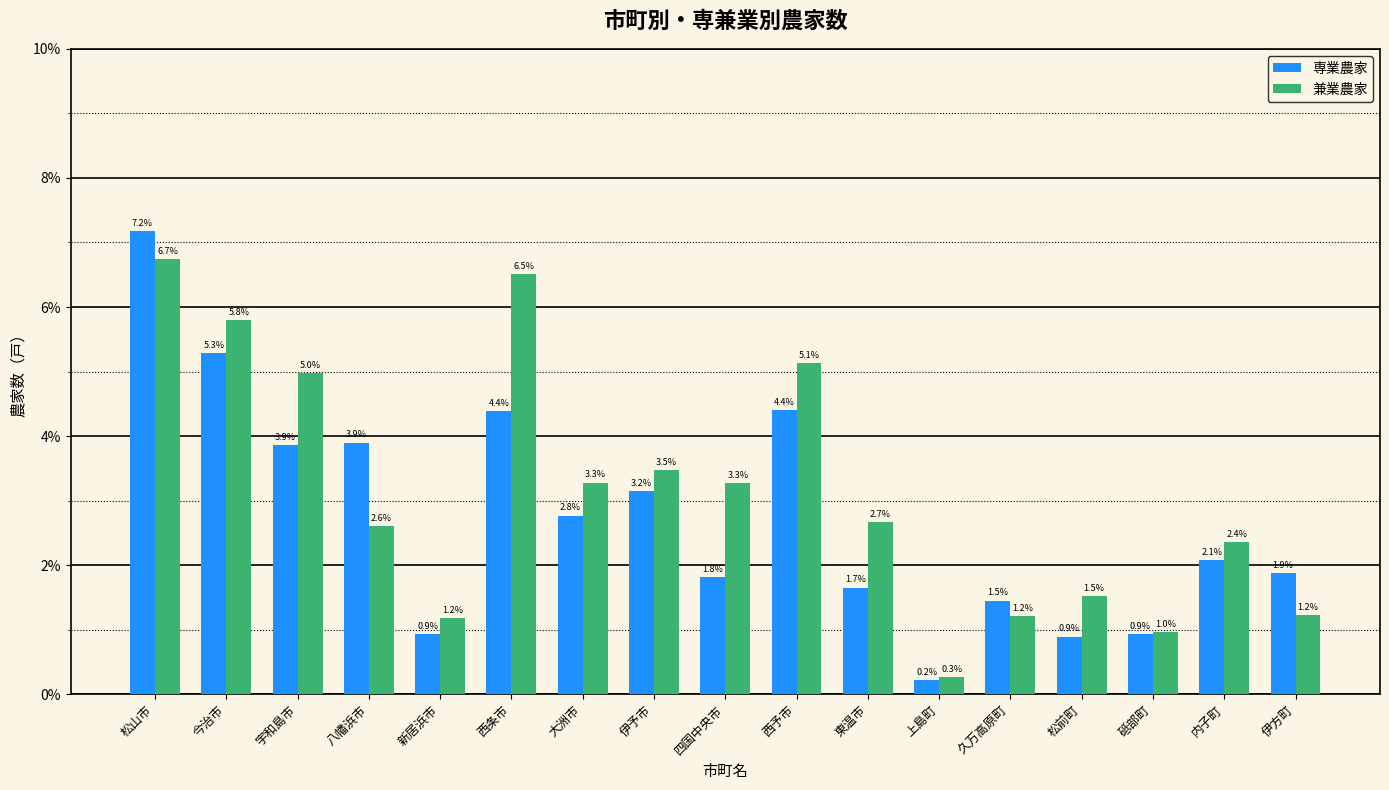

Reading right to left, extract all data points from this chart.

専業農家: 伊方町=1.9	内子町=2.1	砥部町=0.9	松前町=0.9	久万高原町=1.5	上島町=0.2	東温市=1.7	西予市=4.4	四国中央市=1.8	伊予市=3.2	大洲市=2.8	西条市=4.4	新居浜市=0.9	八幡浜市=3.9	宇和島市=3.9	今治市=5.3	松山市=7.2
兼業農家: 伊方町=1.2	内子町=2.4	砥部町=1.0	松前町=1.5	久万高原町=1.2	上島町=0.3	東温市=2.7	西予市=5.1	四国中央市=3.3	伊予市=3.5	大洲市=3.3	西条市=6.5	新居浜市=1.2	八幡浜市=2.6	宇和島市=5.0	今治市=5.8	松山市=6.7